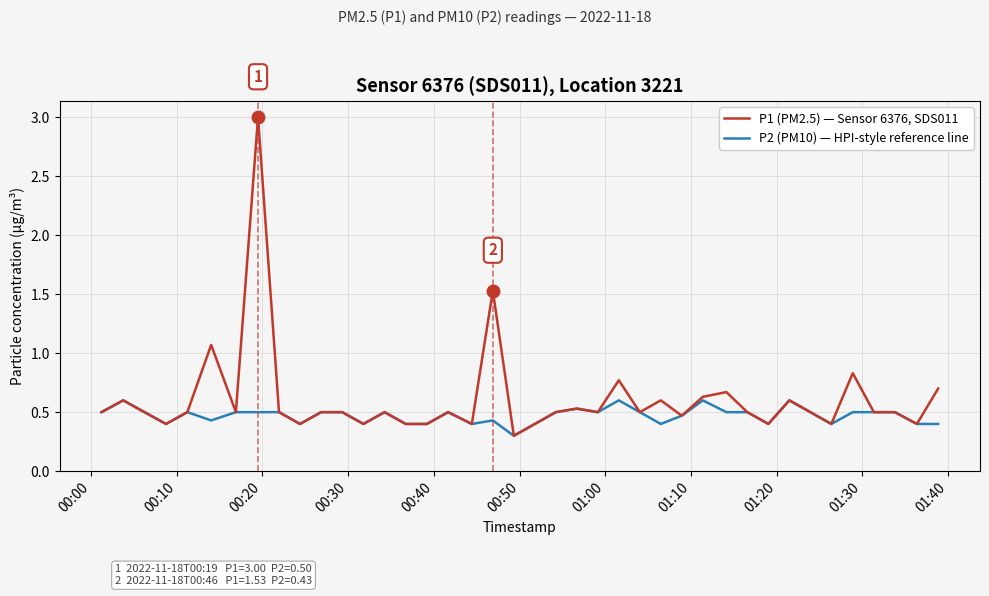

Reading left to right, list all the values displayed in this chart.

P1 (PM2.5) — Sensor 6376, SDS011: 0.5	0.6	0.5	0.4	0.5	1.1	0.5	3.0	0.5	0.4	0.5	0.5	0.4	0.5	0.4	0.4	0.5	0.4	1.5	0.3	0.4	0.5	0.5	0.5	0.8	0.5	0.6	0.5	0.6	0.7	0.5	0.4	0.6	0.5	0.4	0.8	0.5	0.5	0.4	0.7
P2 (PM10) — HPI-style reference line: 0.5	0.6	0.5	0.4	0.5	0.4	0.5	0.5	0.5	0.4	0.5	0.5	0.4	0.5	0.4	0.4	0.5	0.4	0.4	0.3	0.4	0.5	0.5	0.5	0.6	0.5	0.4	0.5	0.6	0.5	0.5	0.4	0.6	0.5	0.4	0.5	0.5	0.5	0.4	0.4